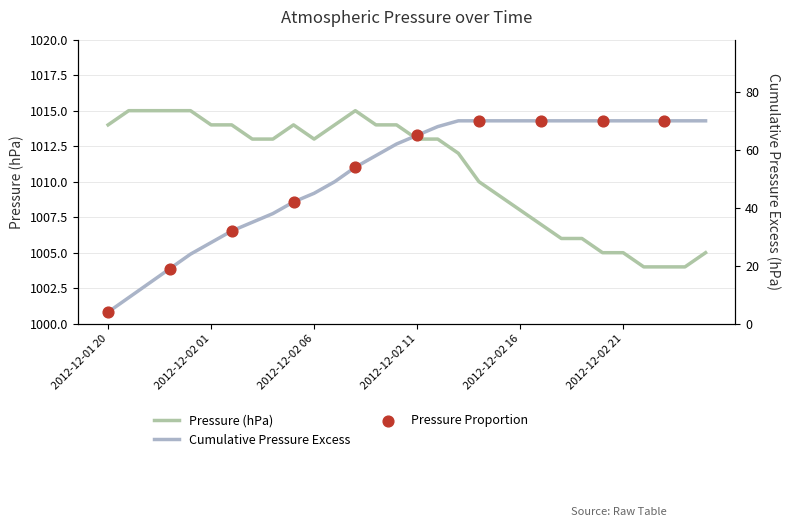

Which has a higher value, 2012-12-02 13:00 or 2012-12-02 09:00?

2012-12-02 09:00